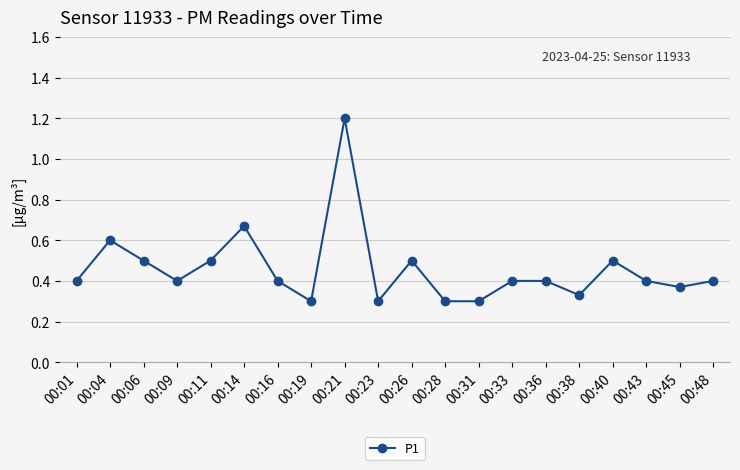

Which category has the highest value across all series?

00:21